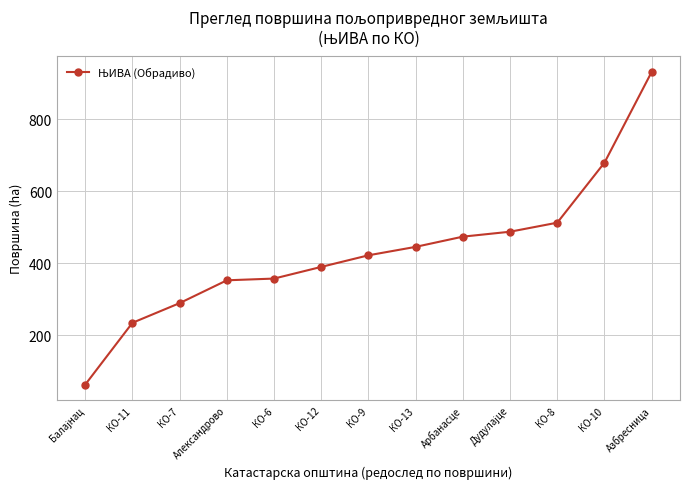

What is the difference between the maximum and minimum values?

867.6